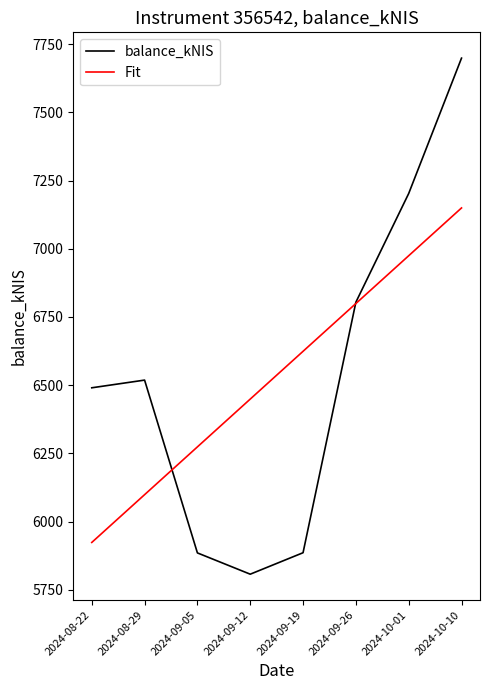

At which category is the sum across all series the highest?

2024-10-10